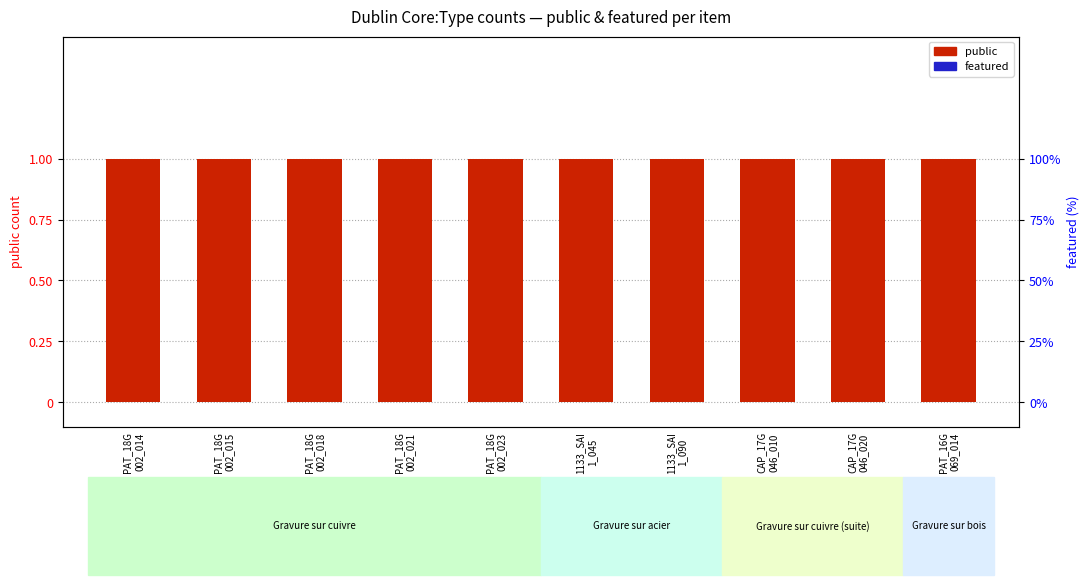

What position from the left is 1133_SAI
1_090?

7